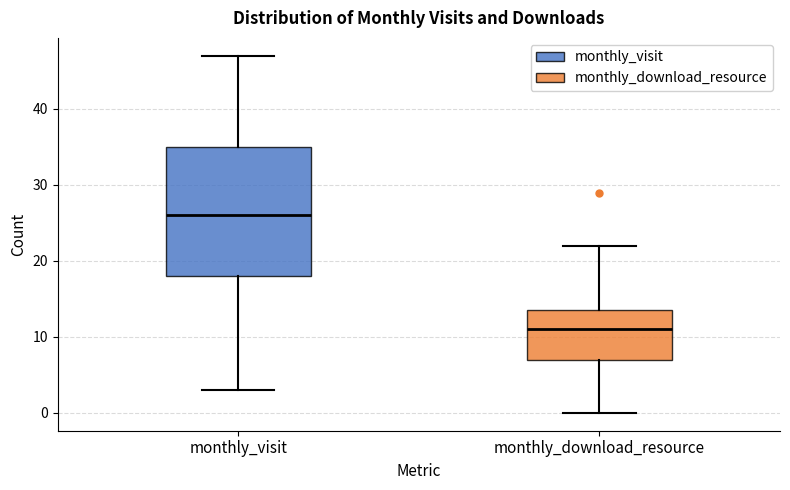

Reading left to right, transcribe this box plot: for each box, give where its median line is, the range the box spans, and where its two whiskers end, as read against the y-axis. The values are not printed on the chart, so give them approximately, as read against the axis.

monthly_visit: median 26, box 18 to 35, whiskers 3 to 47
monthly_download_resource: median 11, box 7 to 14, whiskers 0 to 22